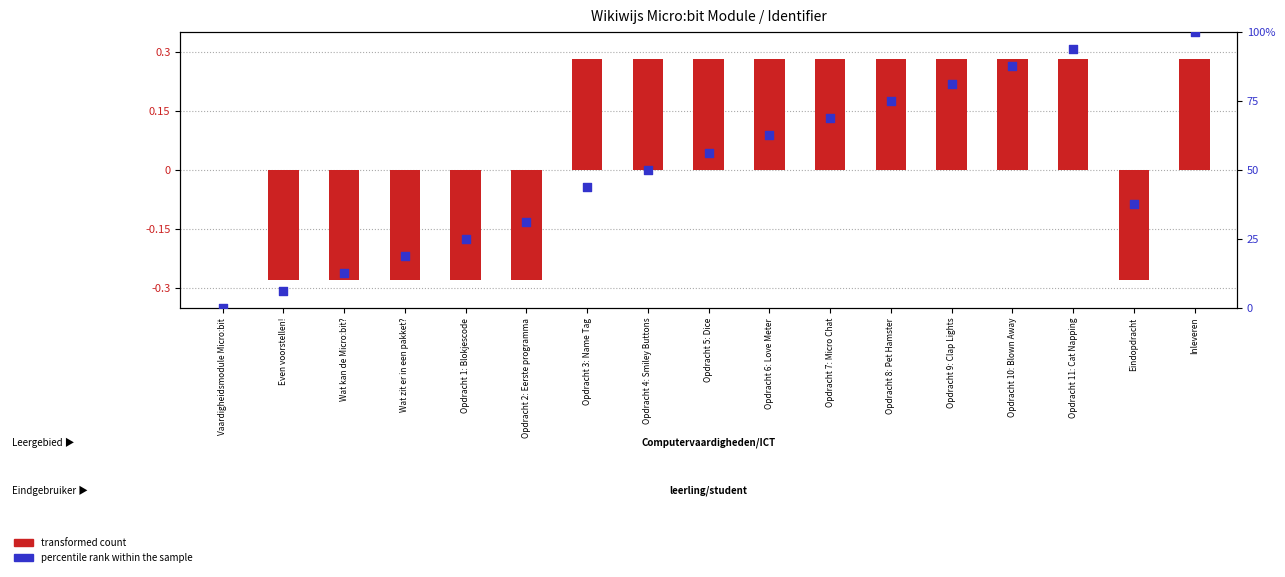

What are all the series names shown in the legend?

transformed count, percentile rank within the sample